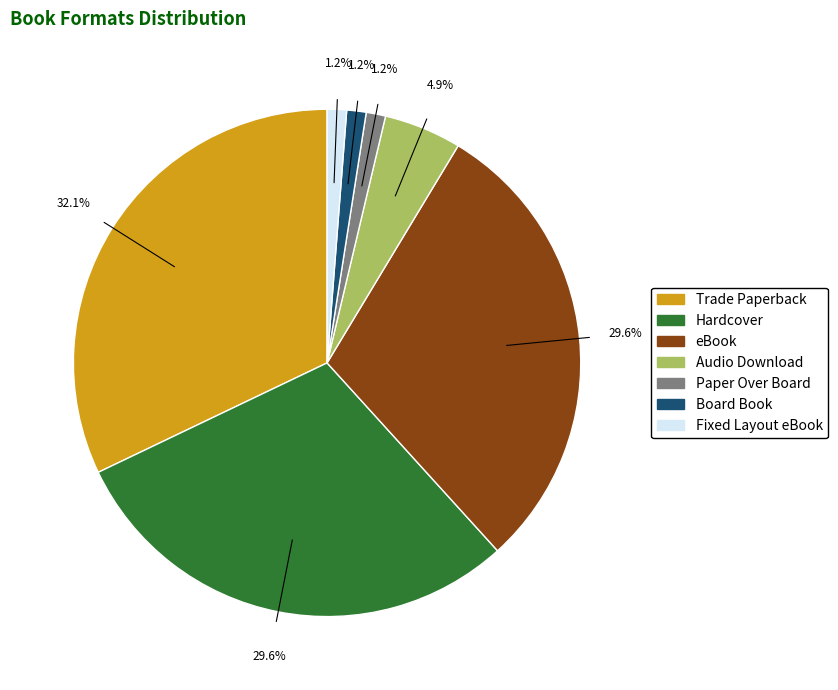

What percentage is the Audio Download slice, to the nearest percent?

5%